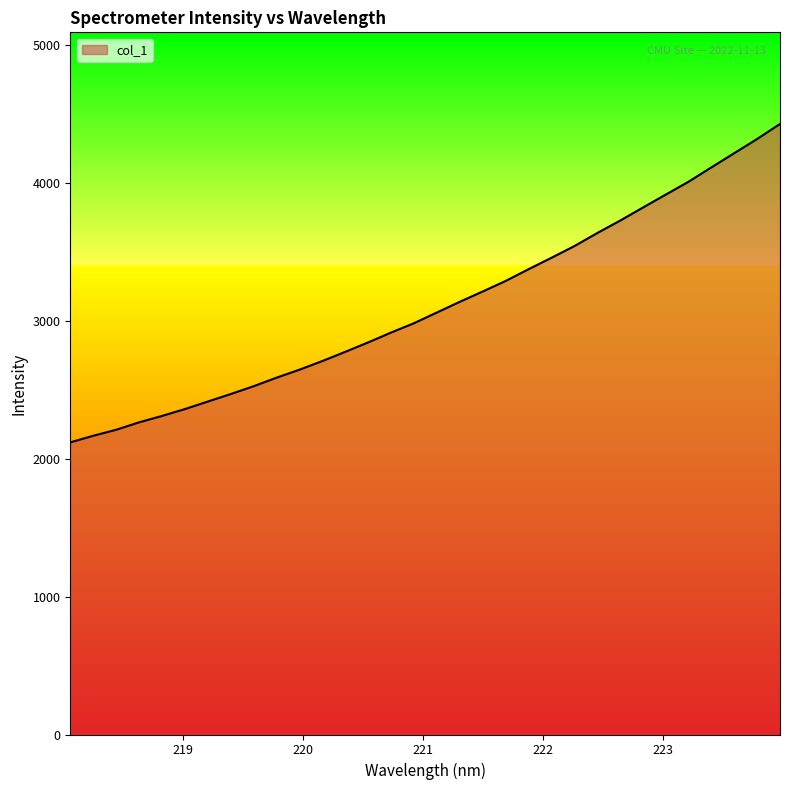

How many series are shown in this chart?

1